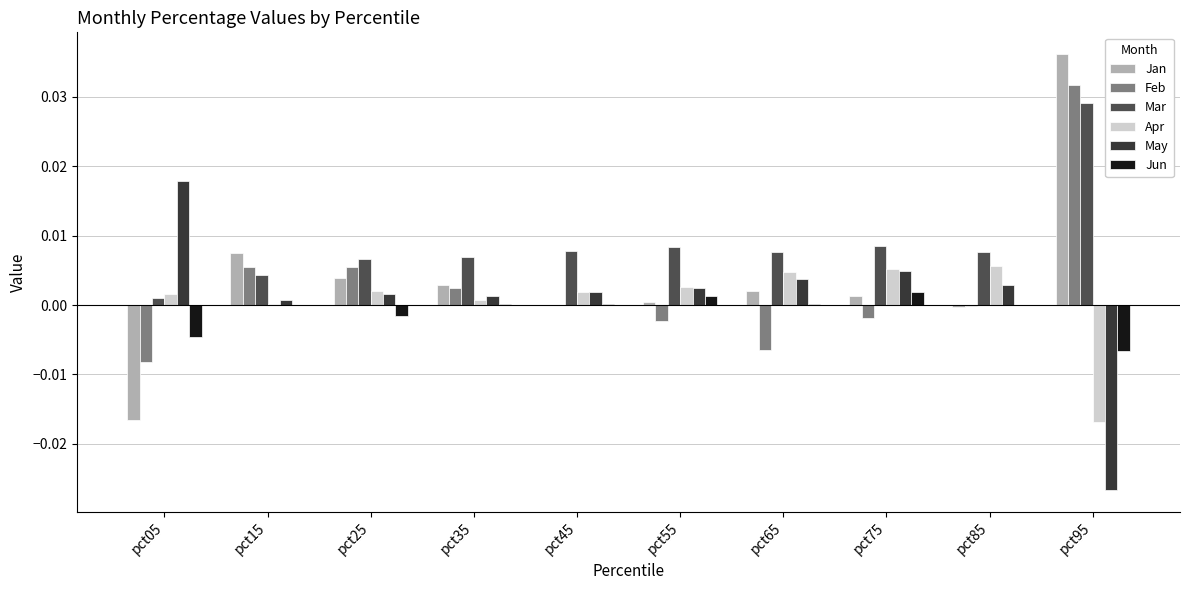

How many positive values does the May series have?

9